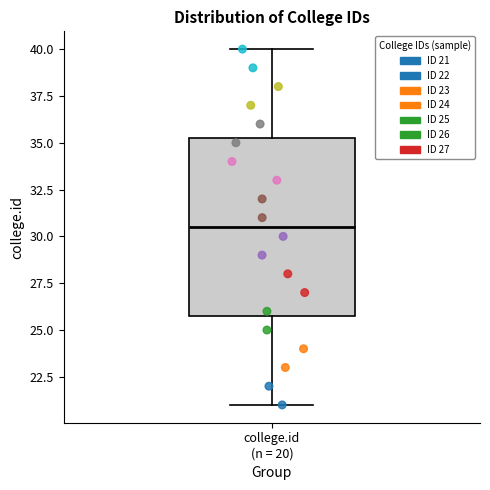

Transcribe this box plot: give where the median line is, the range the box spans, and where the two whiskers end, as read against the y-axis. The values are not printed on the chart, so give them approximately, as read against the axis.

median 30.5, box 26.0 to 35.5, whiskers 21.0 to 40.0